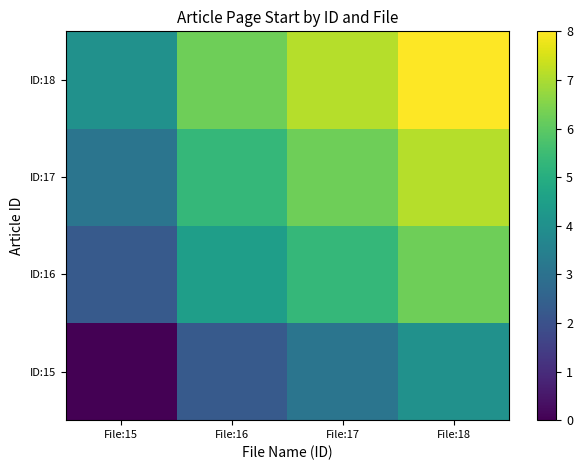

At which category does the chart reach its peak across all series?

File:18